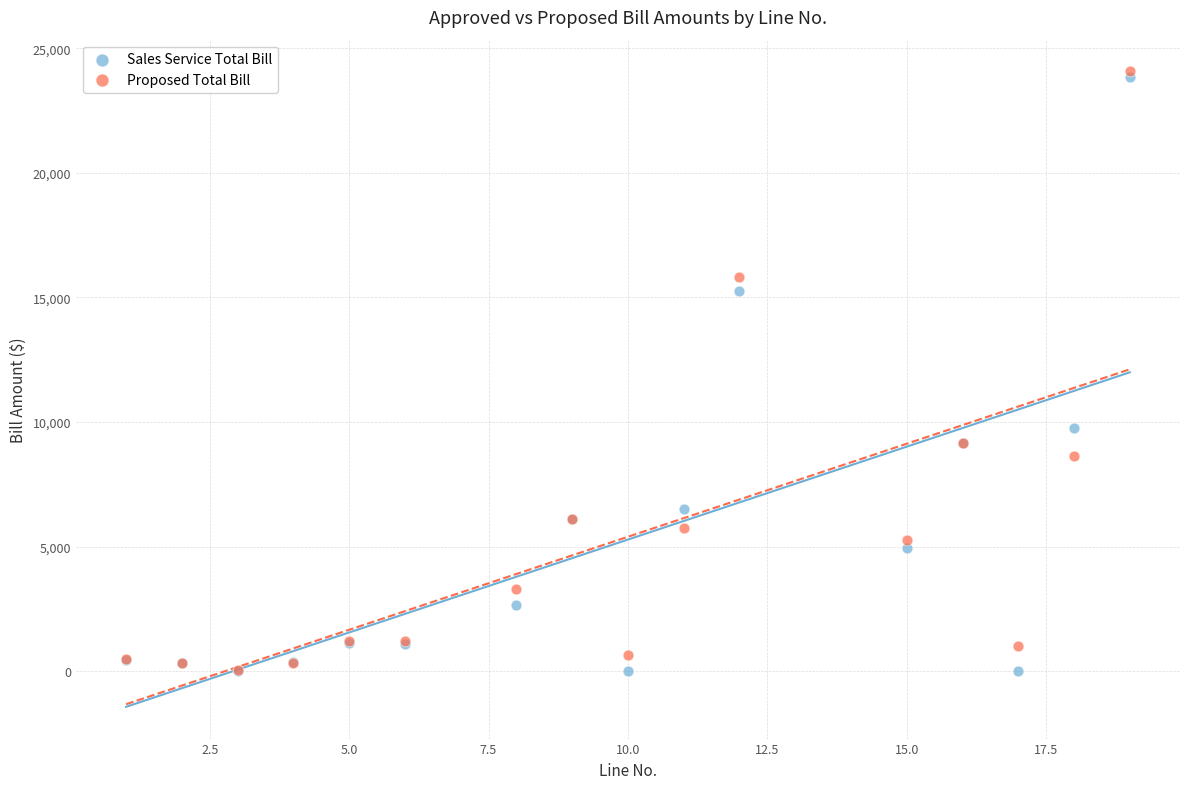

Which series contains the highest Y value?

Proposed Total Bill